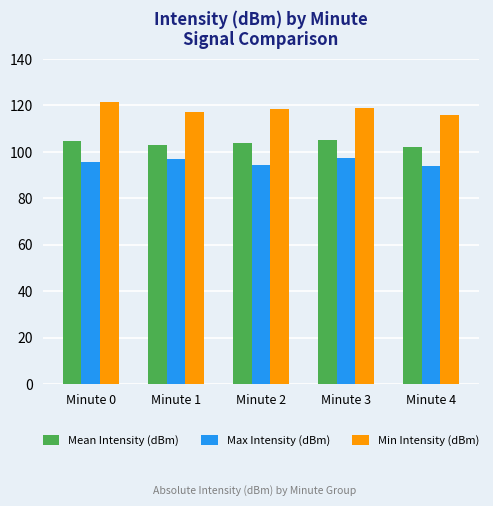

What are all the series names shown in the legend?

Mean Intensity (dBm), Max Intensity (dBm), Min Intensity (dBm)